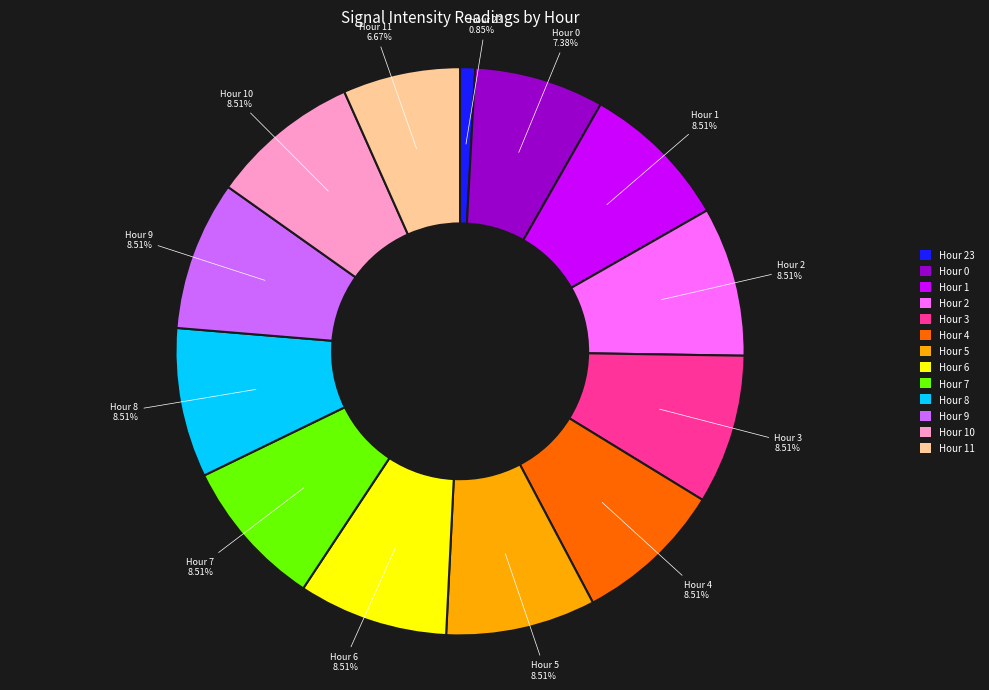

Count the number of slices in the pie.

13